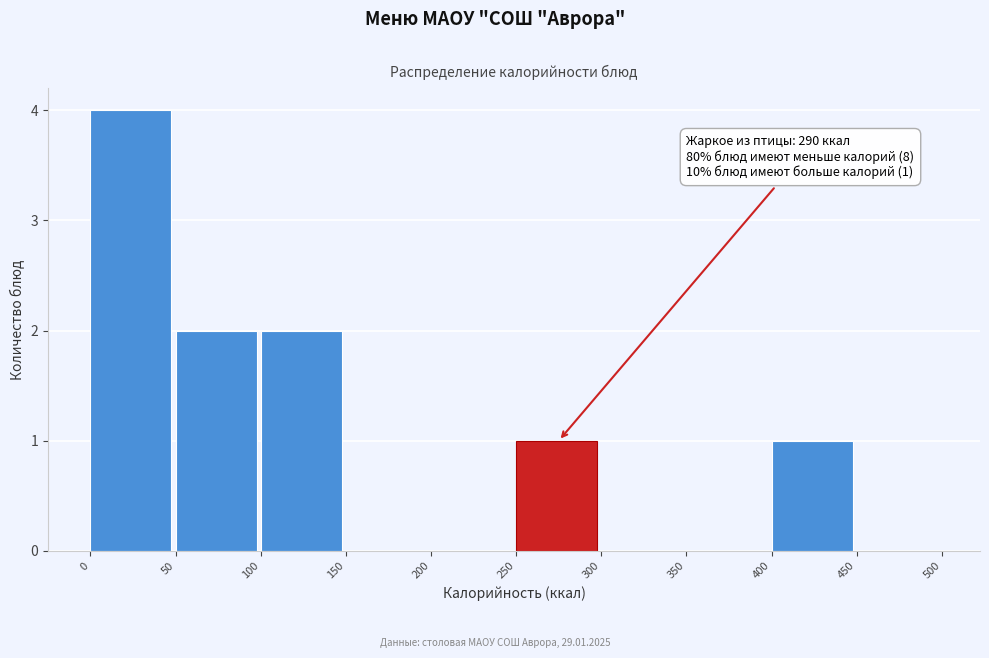

Over which range of the x-axis is the bar tallest?

0 to 50